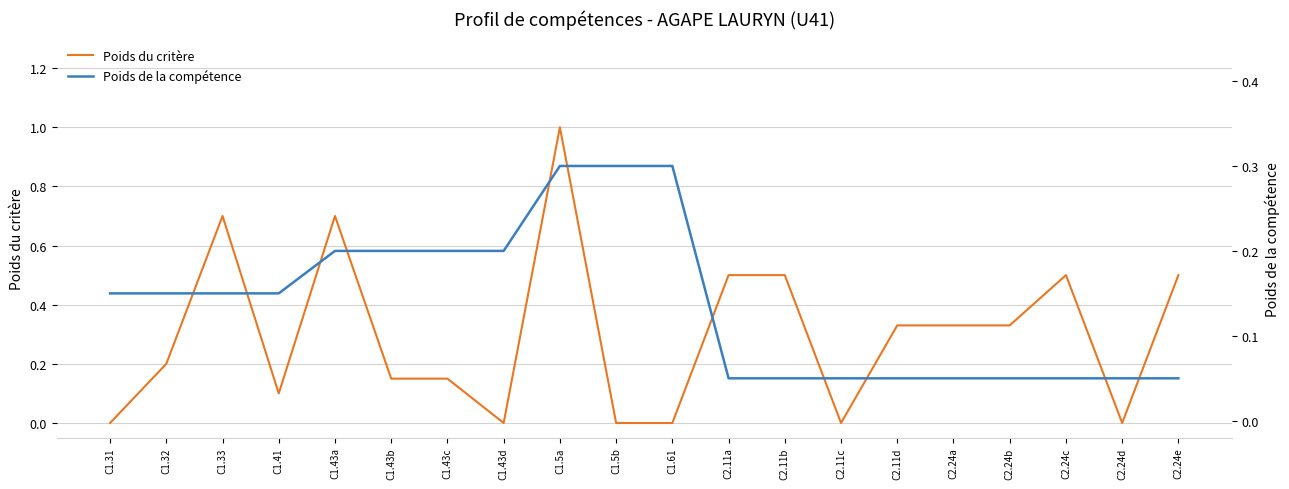

What is the maximum value for Poids du critère?

1.0